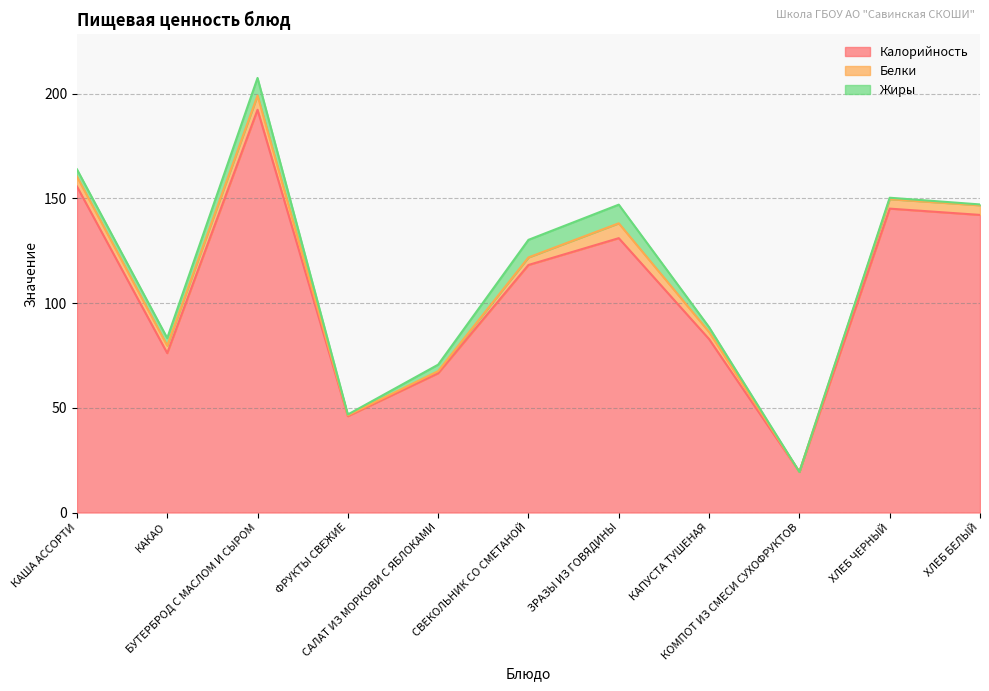

Rank the series at БУТЕРБРОД С МАСЛОМ И СЫРОМ from highest to lowest value.

Калорийность, Жиры, Белки